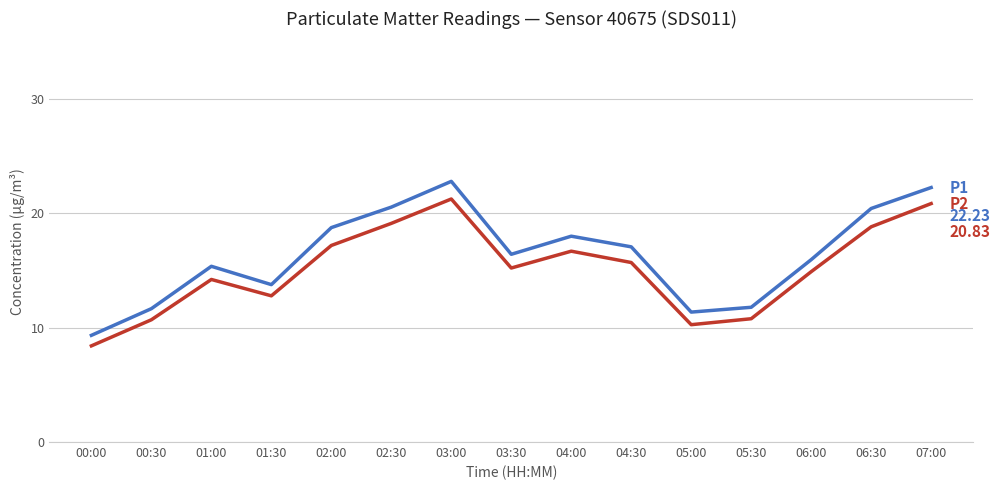

What is the total value across all series at 06:00?

30.8